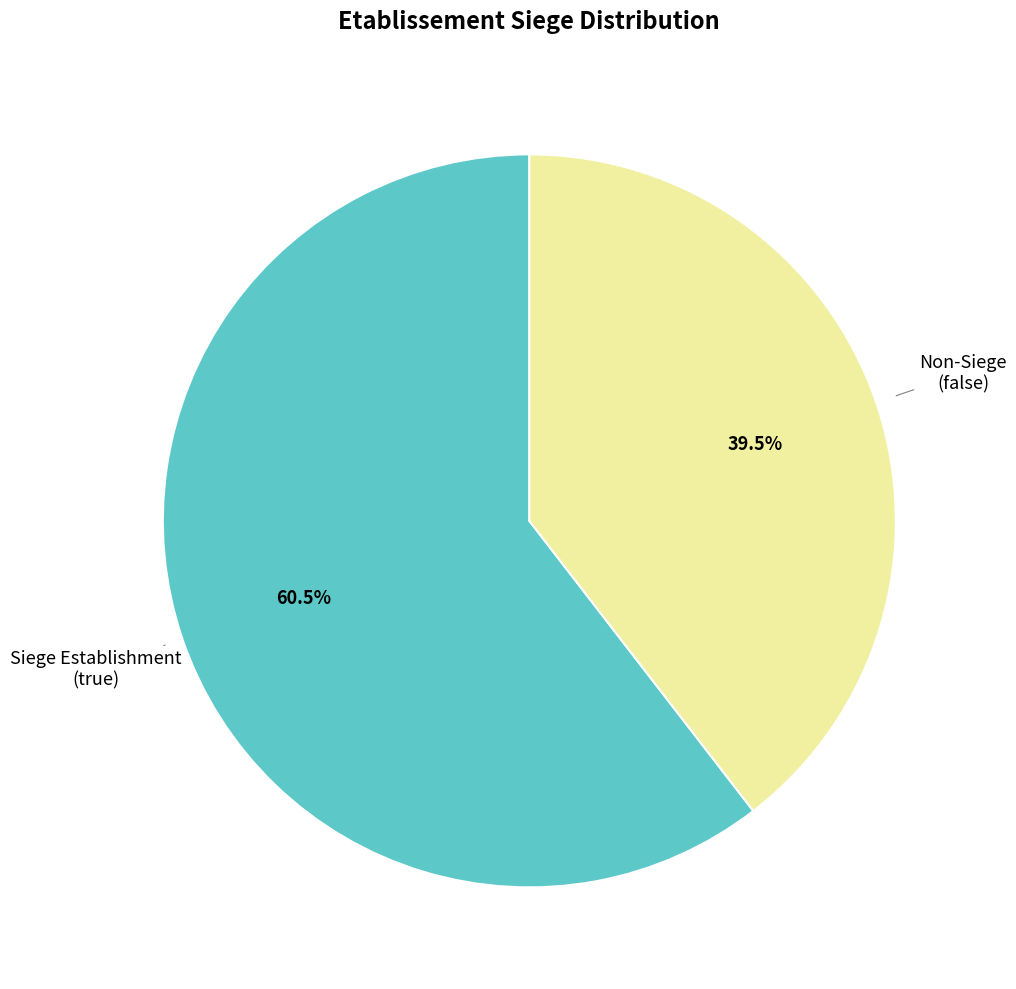

Is there any slice that represents more than half of the pie?

Yes